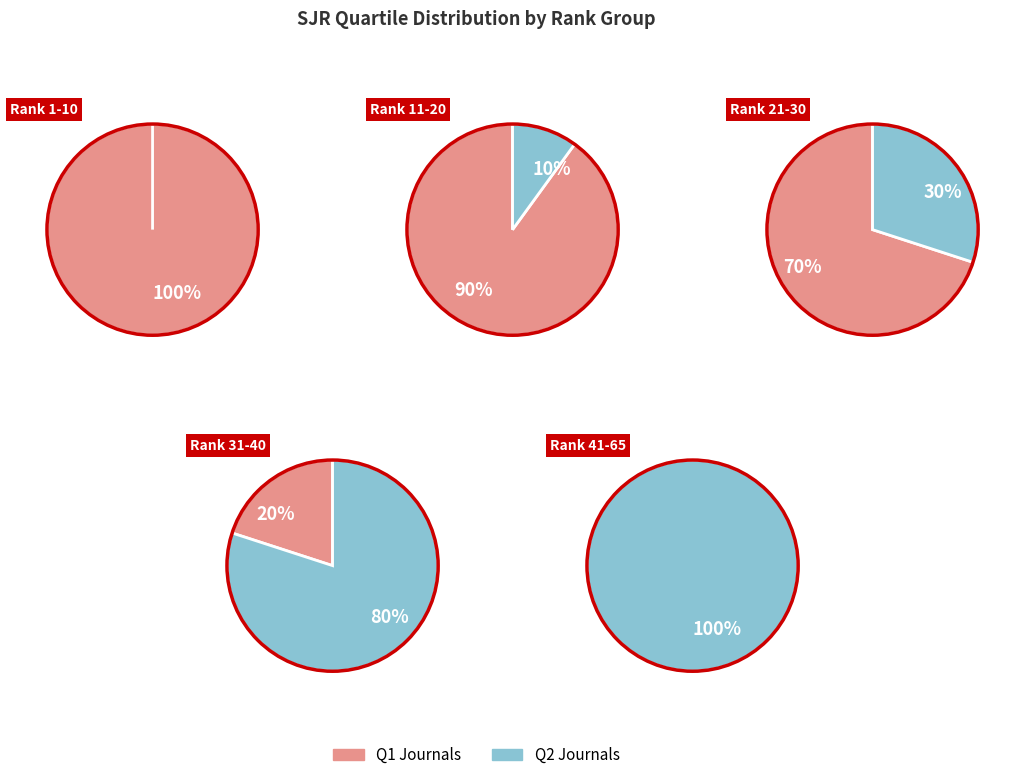

Which slice represents more than half of the pie?

Q1